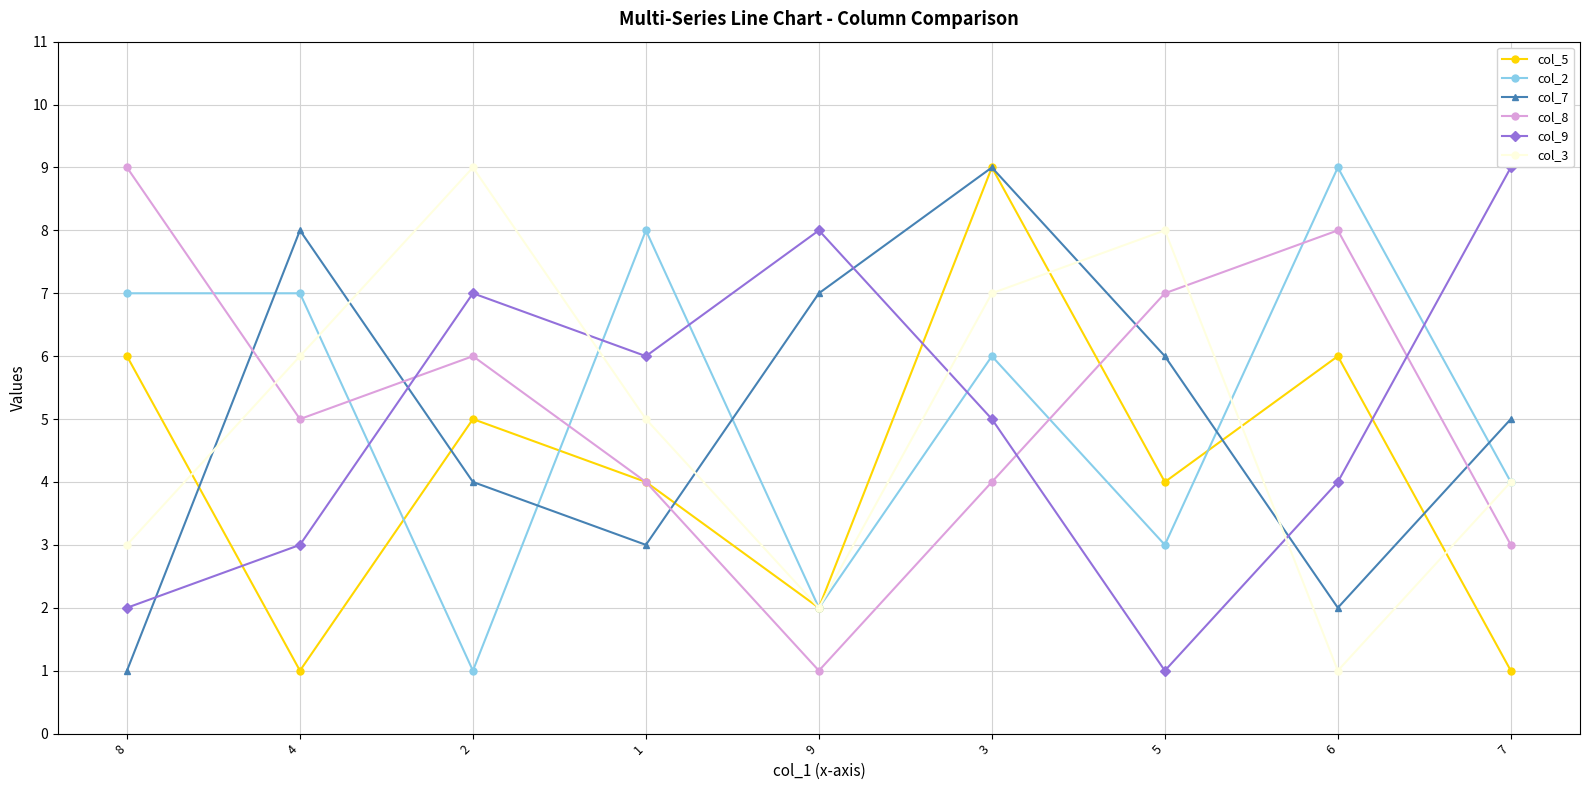

How many distinct data groups are displayed?

6